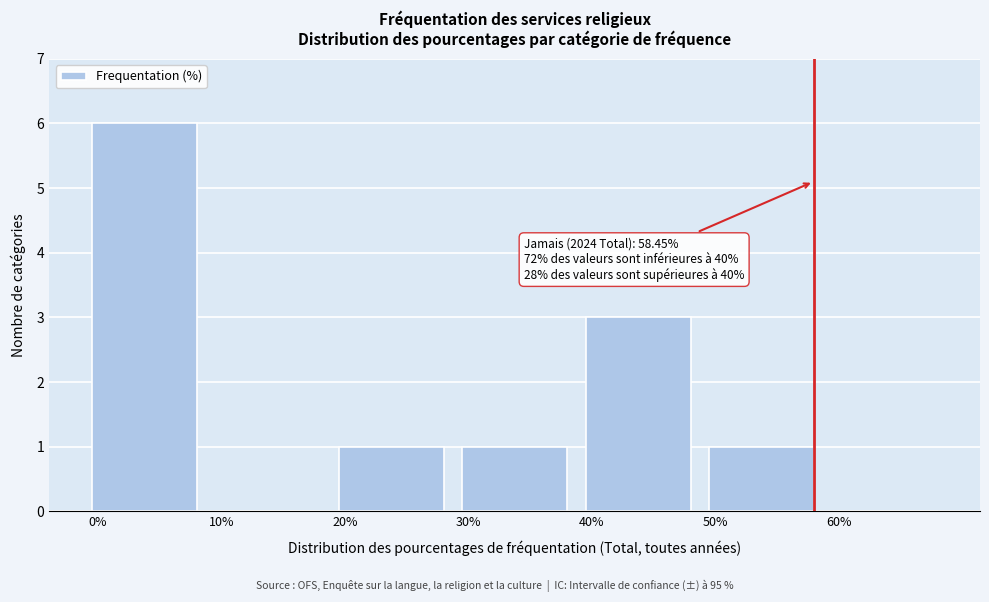

Over which range of the x-axis is the bar tallest?

0 to 10